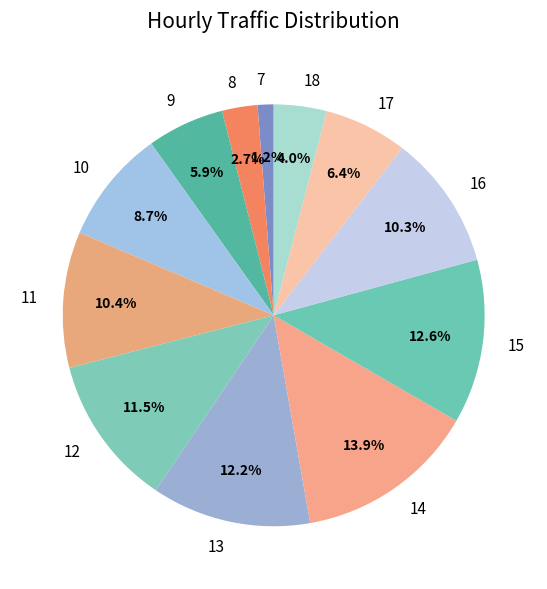

Is it true that 7 is 1% of the pie?

True